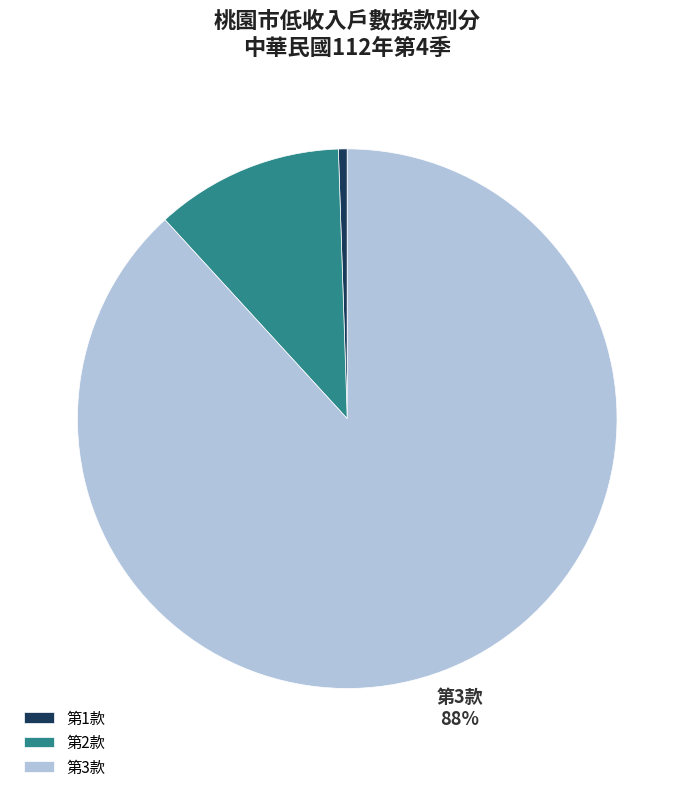

Is it true that 第1款 is 1% of the pie?

True